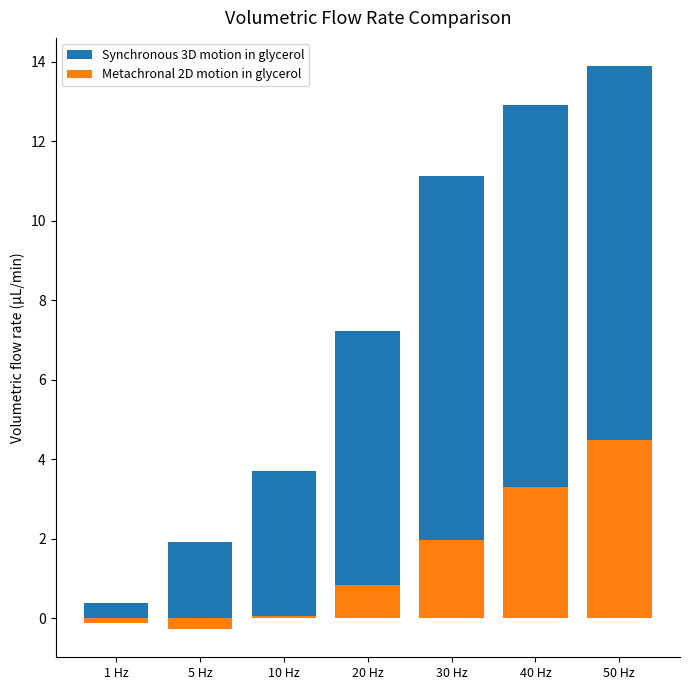

Reading left to right, transcribe all the data shown in this chart.

Synchronous 3D motion in glycerol: 1 Hz=0.4	5 Hz=1.9	10 Hz=3.7	20 Hz=7.2	30 Hz=11.1	40 Hz=12.9	50 Hz=13.9
Metachronal 2D motion in glycerol: 1 Hz=-0.1	5 Hz=-0.3	10 Hz=0.1	20 Hz=0.8	30 Hz=2.0	40 Hz=3.3	50 Hz=4.5